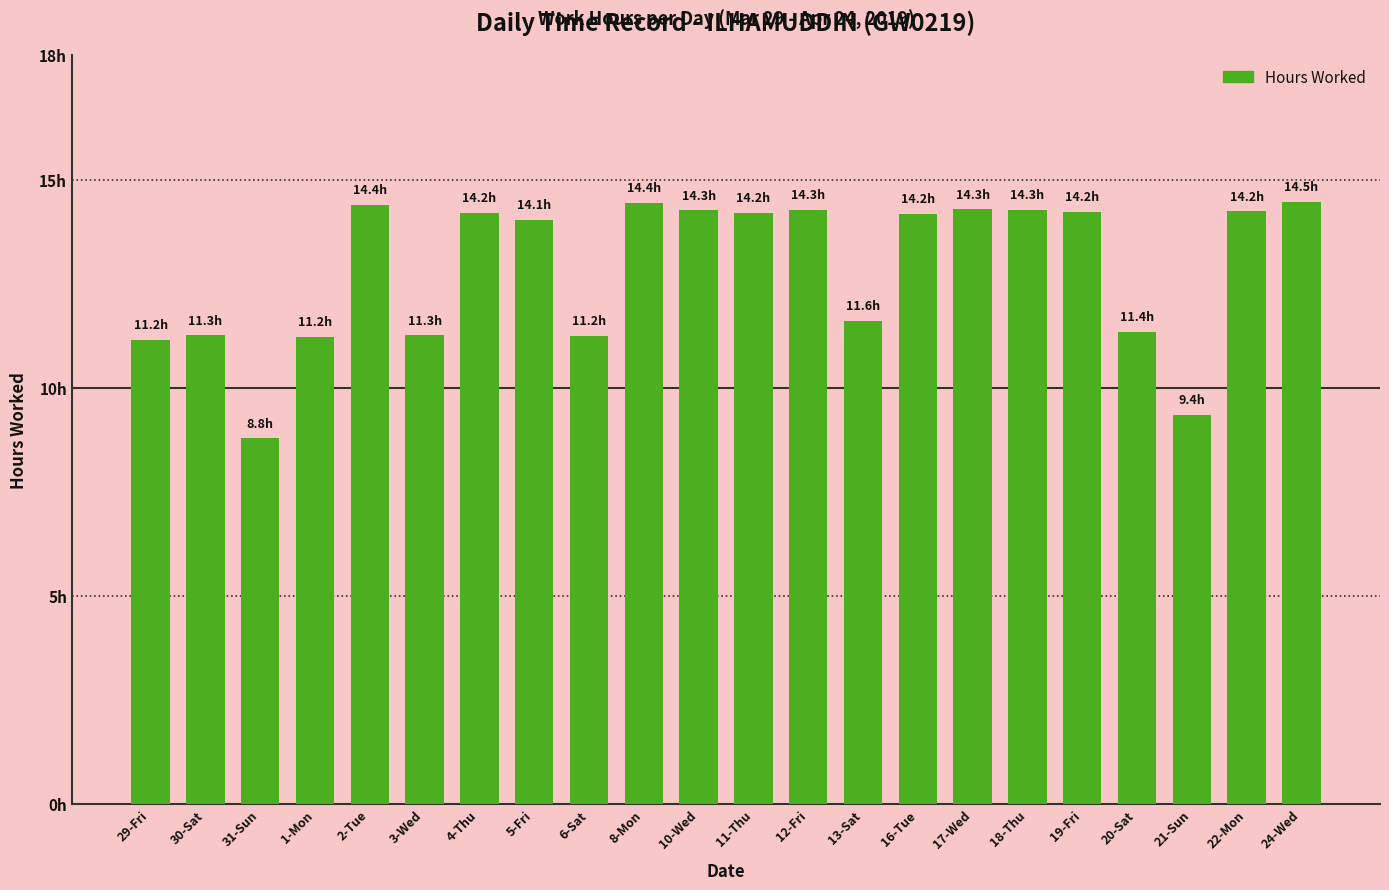

Are the bars horizontal?

No